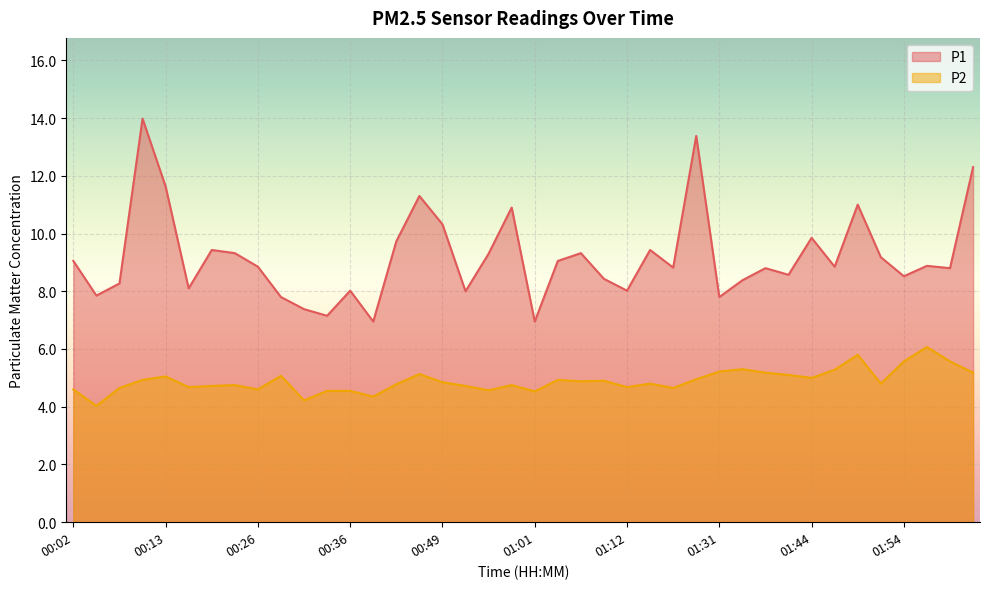

Count the number of categories in the chart.

40